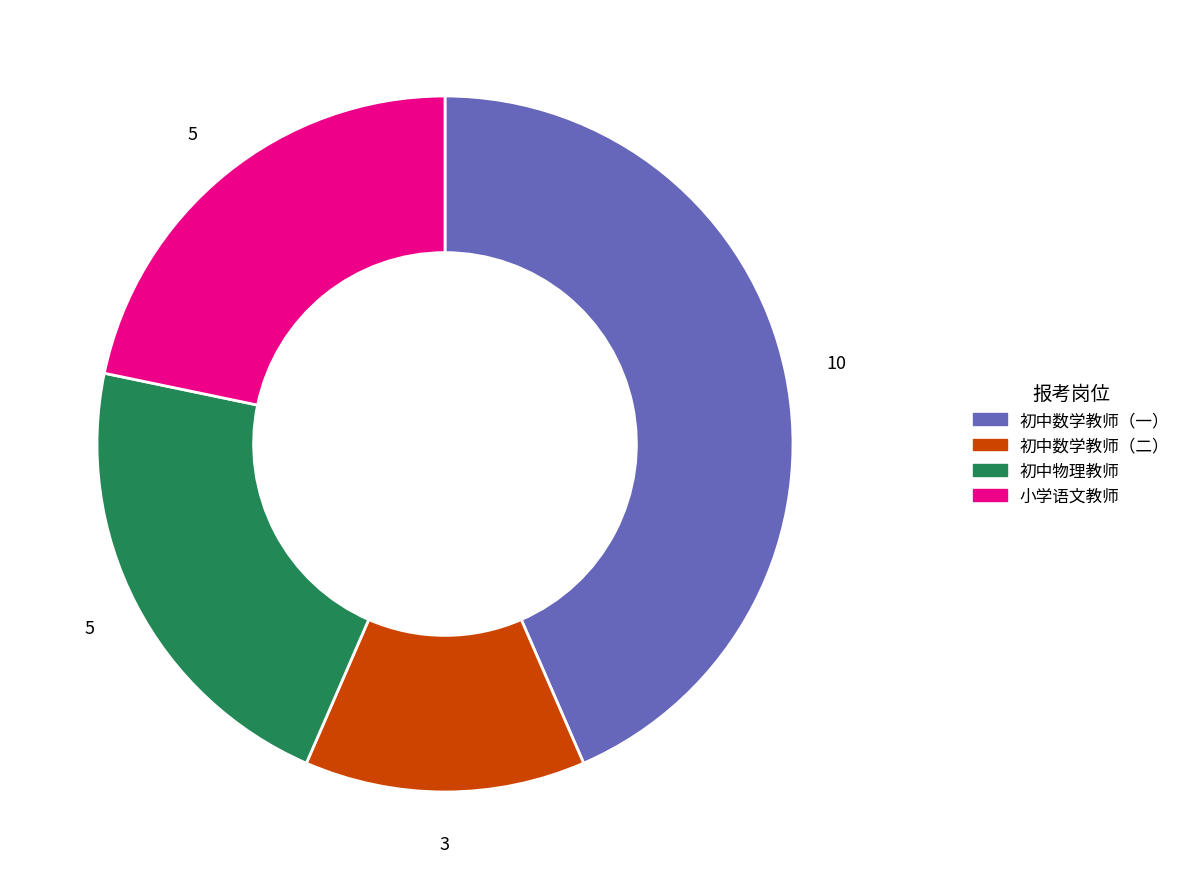

What is the smallest slice in the pie chart?

初中数学教师（二）